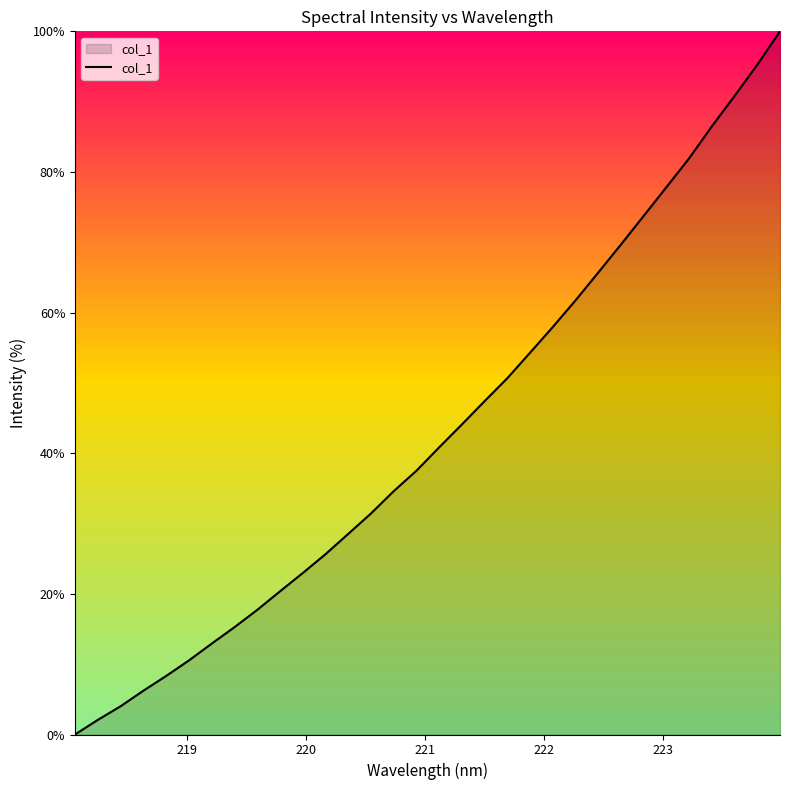

Reading left to right, transcribe all the data shown in this chart.

0.0	2.1	4.0	6.2	8.3	10.5	12.9	15.3	17.7	20.3	22.9	25.6	28.5	31.4	34.6	37.5	40.8	44.1	47.4	50.7	54.3	58.0	61.7	65.7	69.7	73.8	77.8	81.9	86.5	90.8	95.2	100.0